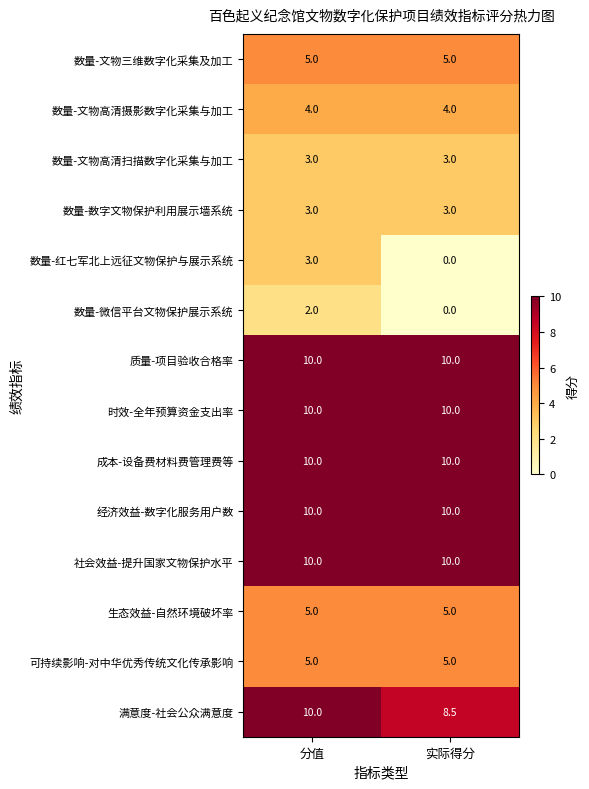

What value does the 数量-文物高清扫描数字化采集与加工 series have at 实际得分?

3.0